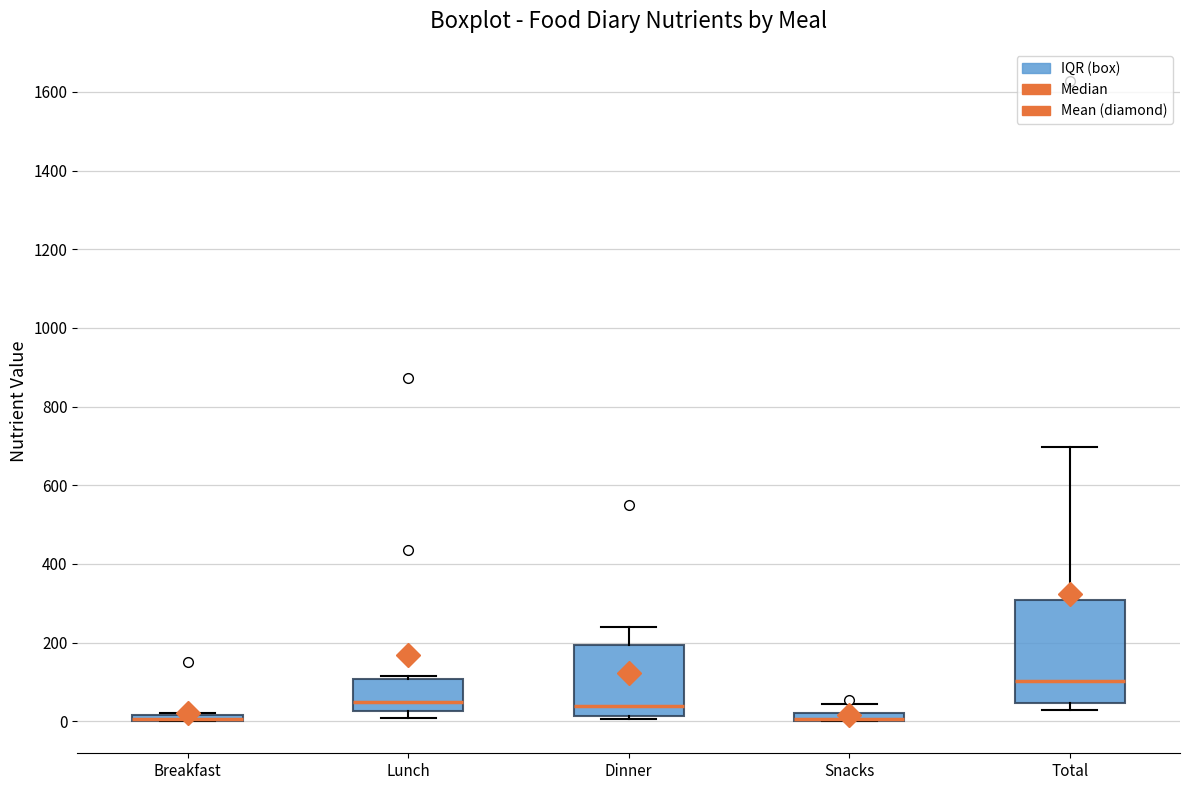

Which box is the tallest, from its lower edge to its upper edge?

Total